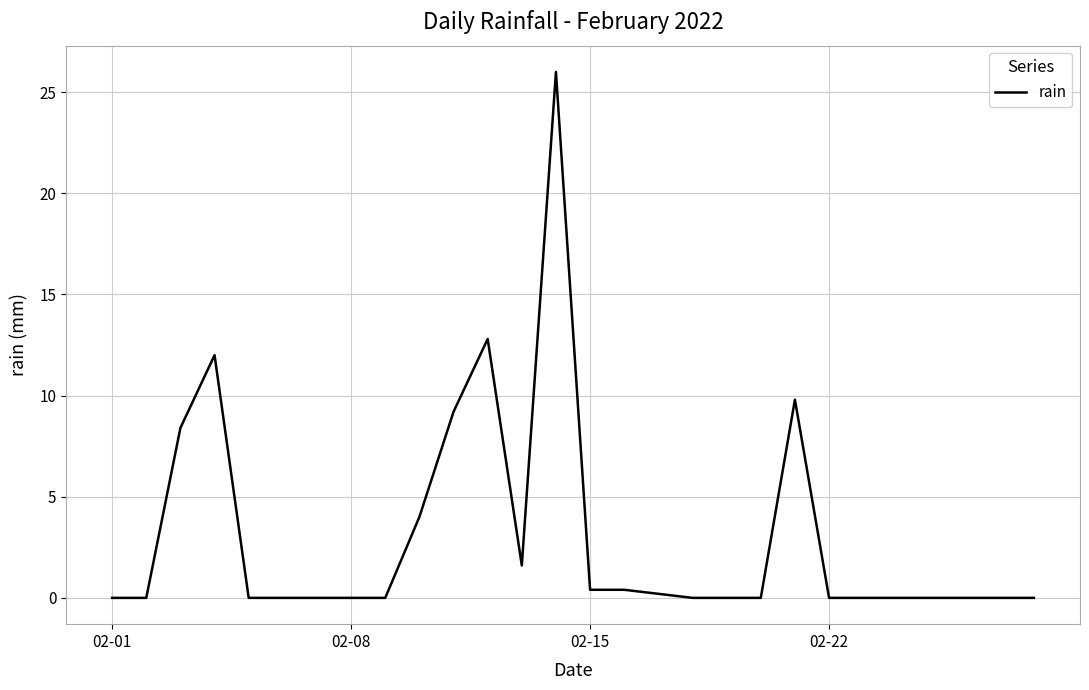

What is the greatest value displayed?

26.0